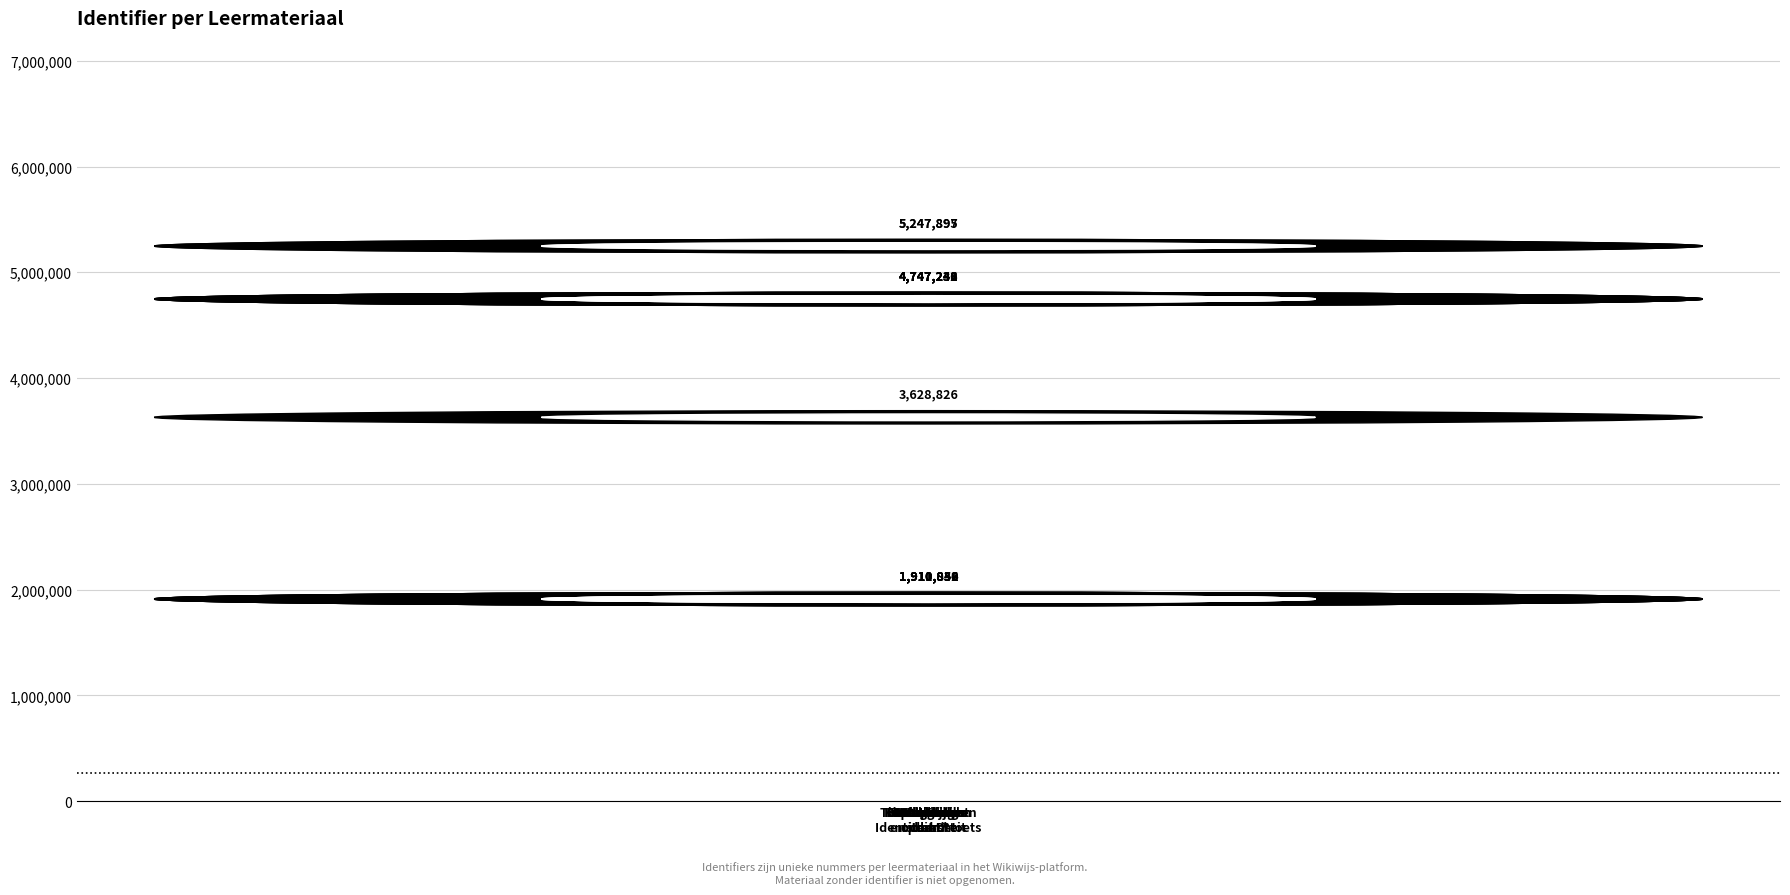

Which category has the highest value across all series?

Grenzen en
Identiteit D-toets